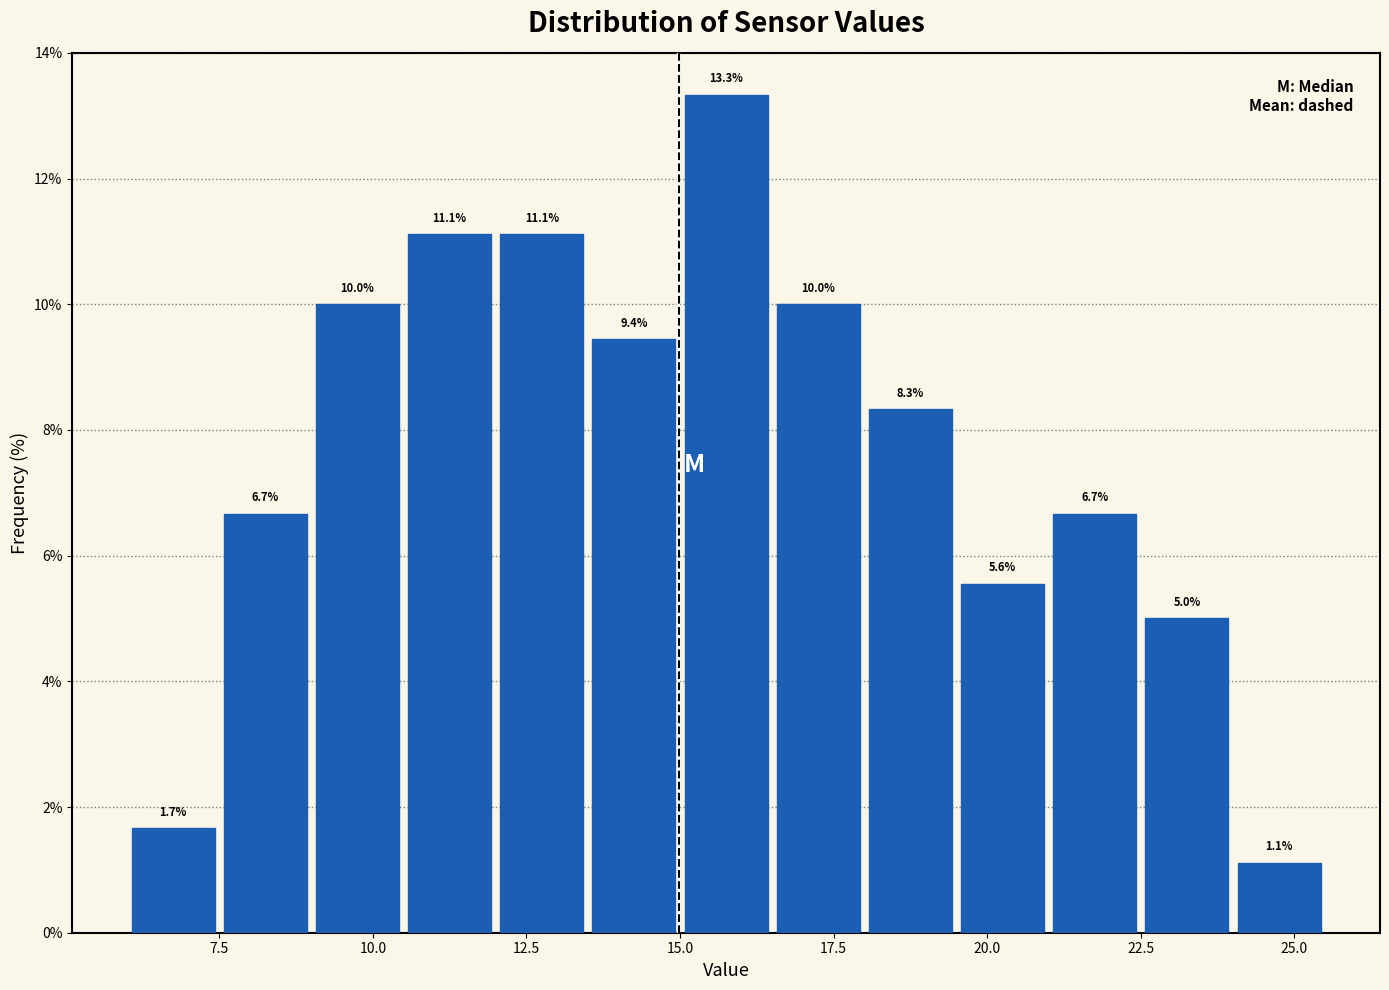

Read against the x-axis, roughly where is the centre of the tallest bar?

16.0